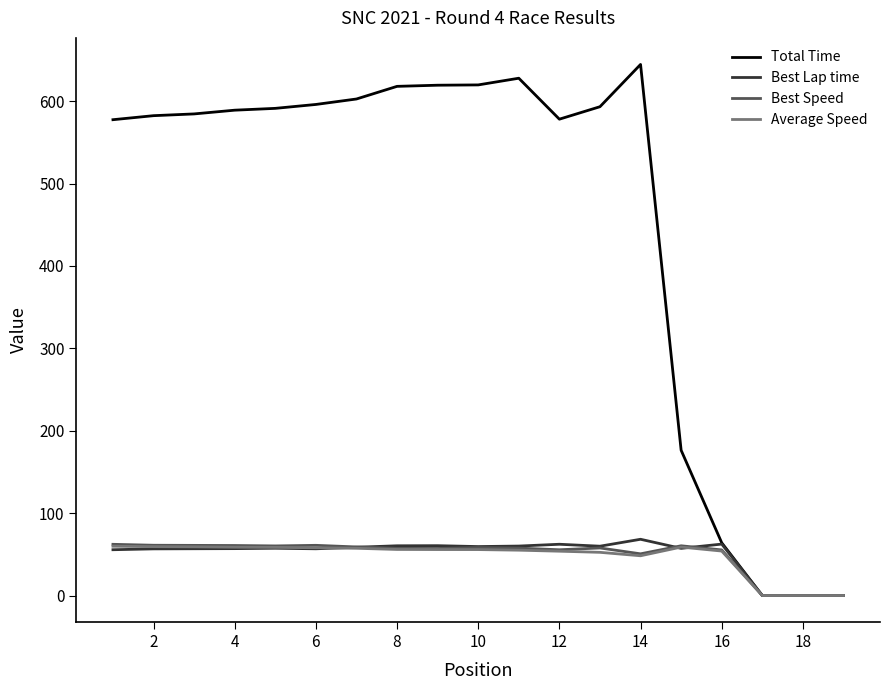

What is the greatest value displayed?

644.6